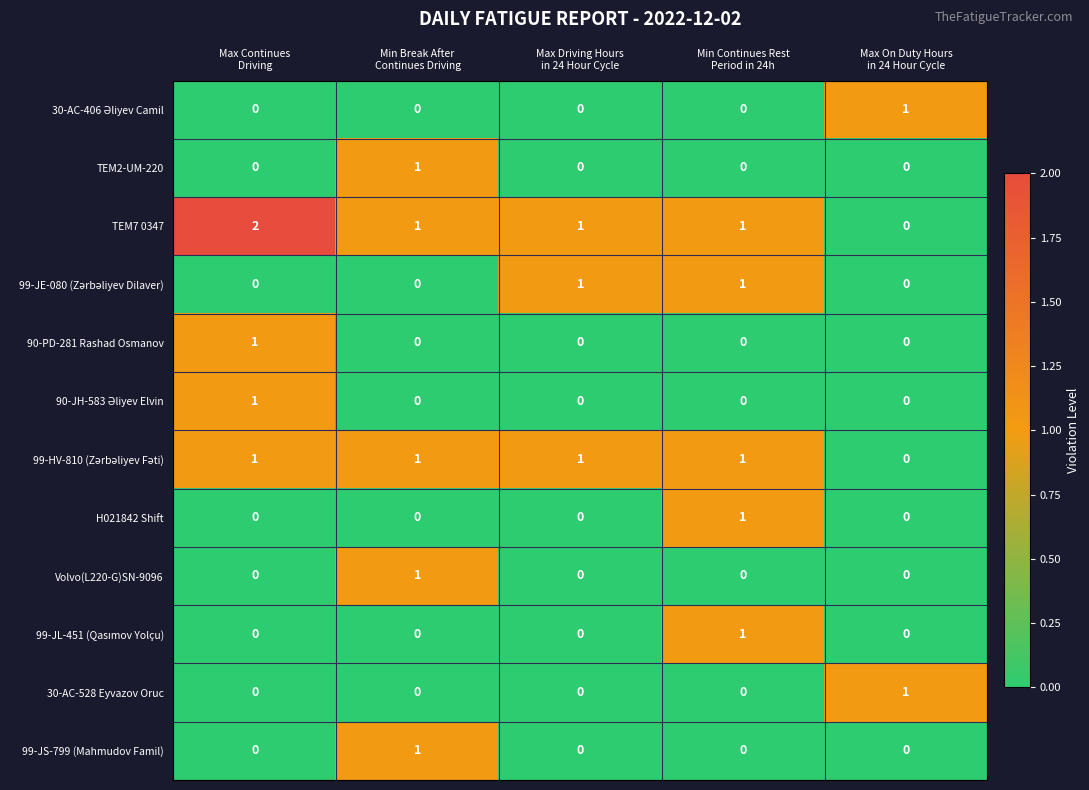

Count the 30-AC-528 Eyvazov Oruc values in the range 0 to 1.

5